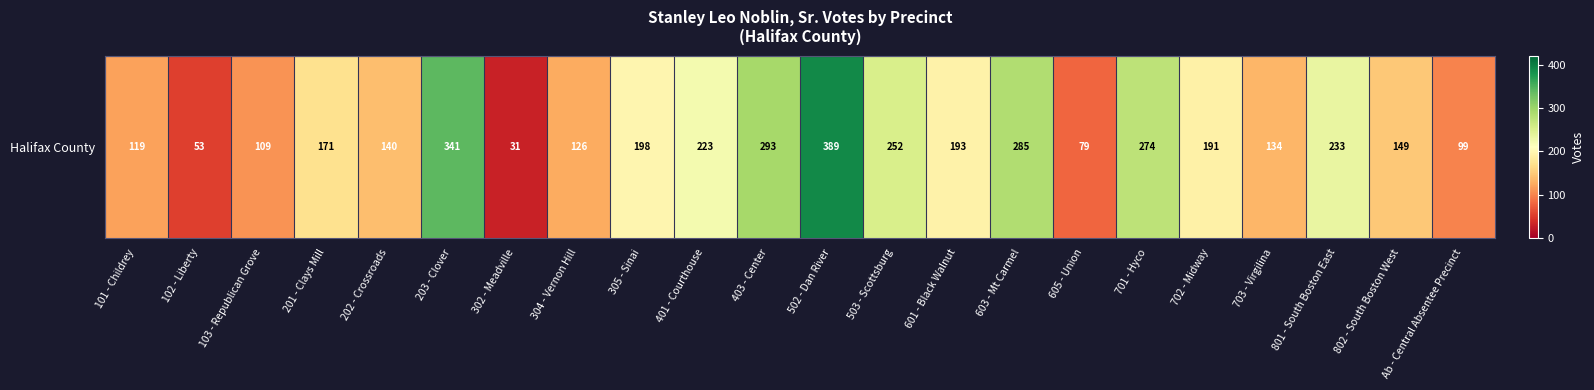

What is the difference between the values at 305 - Sinai and 101 - Childrey?

79